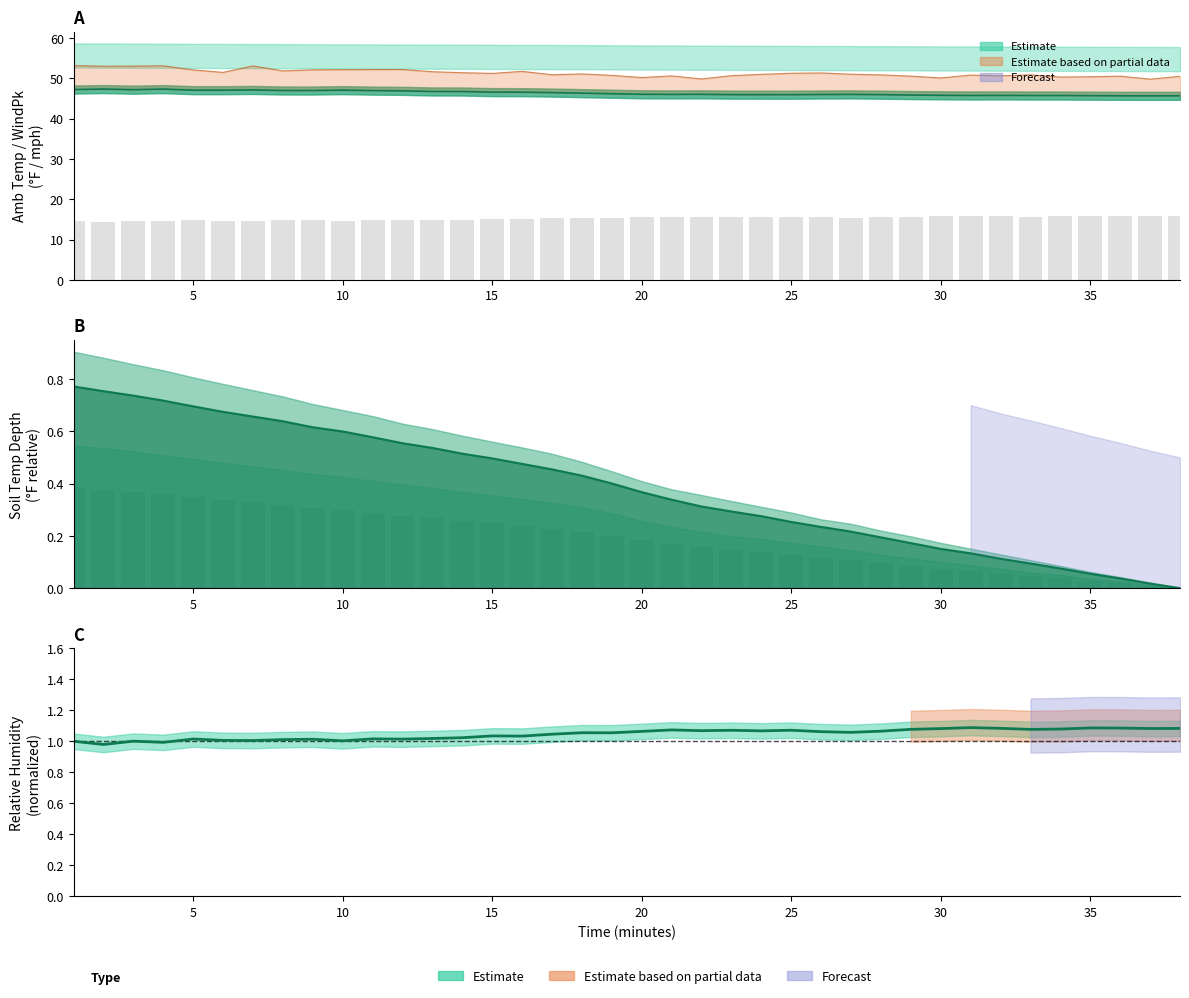

True or false: soil_0ft (bars) has a value of 0.2 at 28.

False